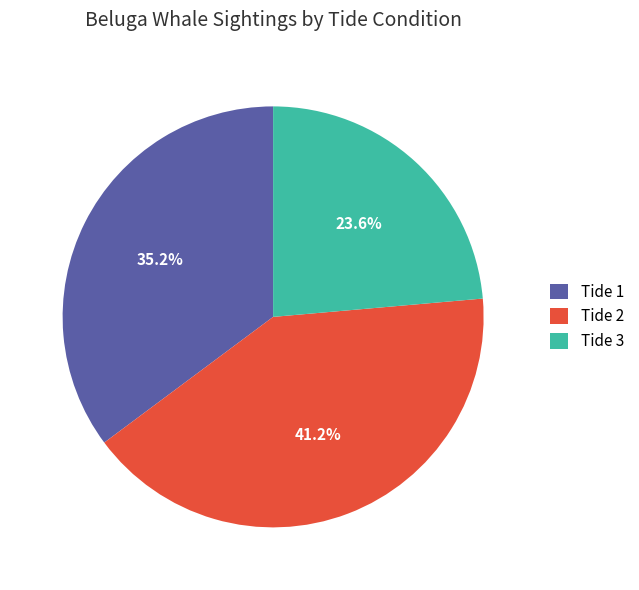

What is the ratio of the value at Tide 3 to the value at Tide 1?

0.7